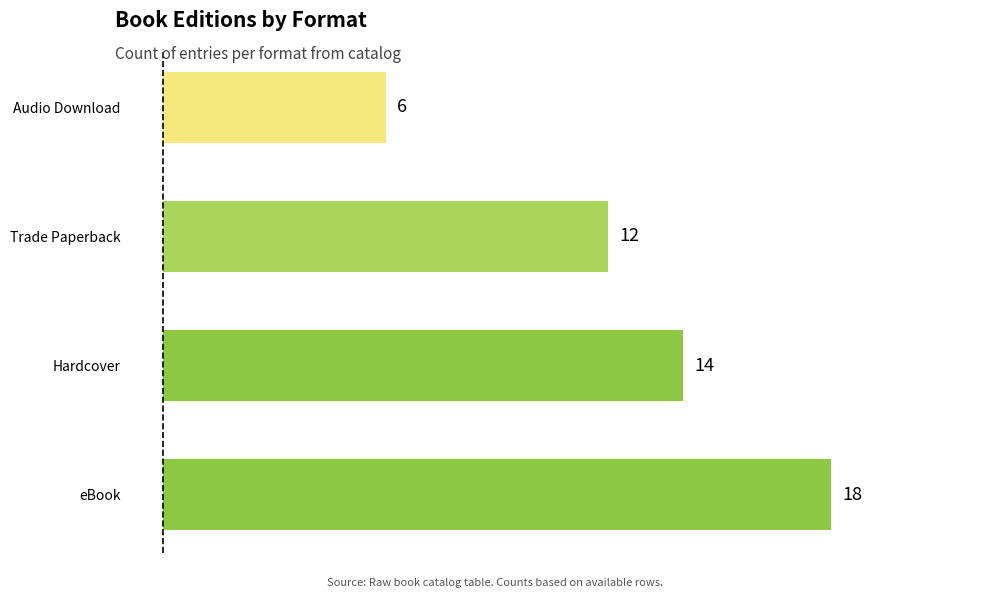

What is the change in value from eBook to Audio Download?

-12